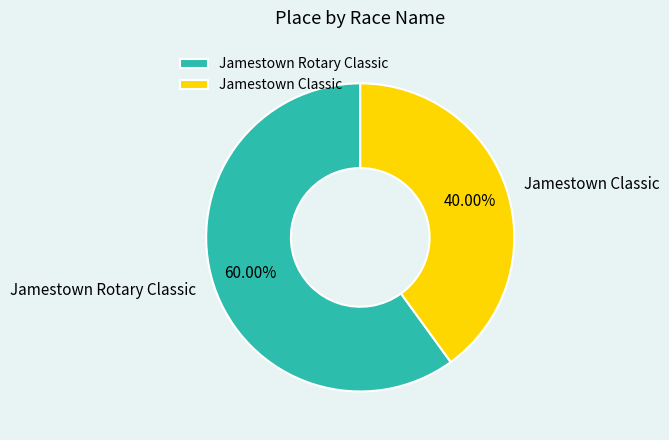

True or false: Jamestown Classic accounts for 40% of the total.

True